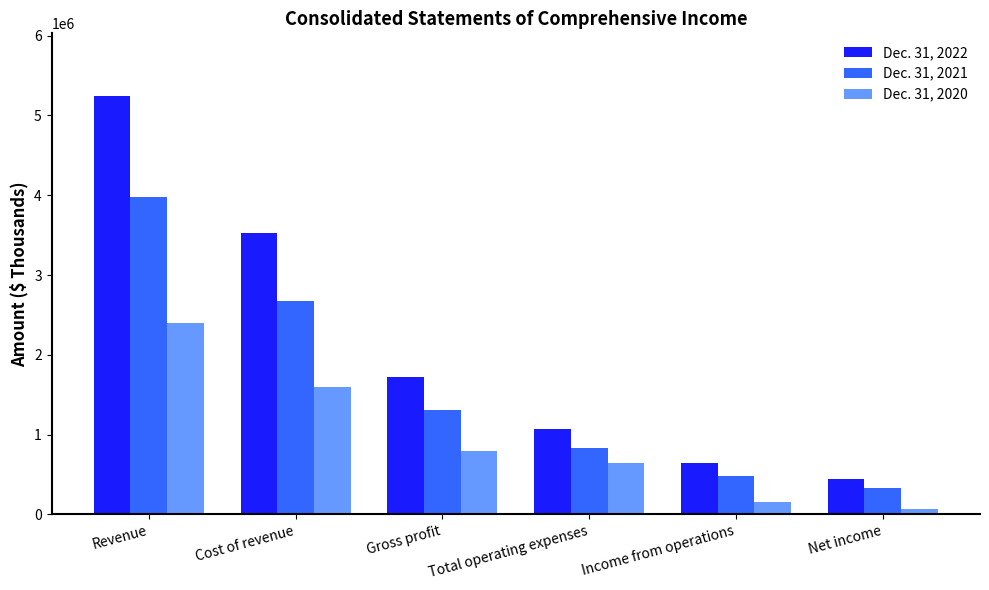

What position from the left is Gross profit?

3